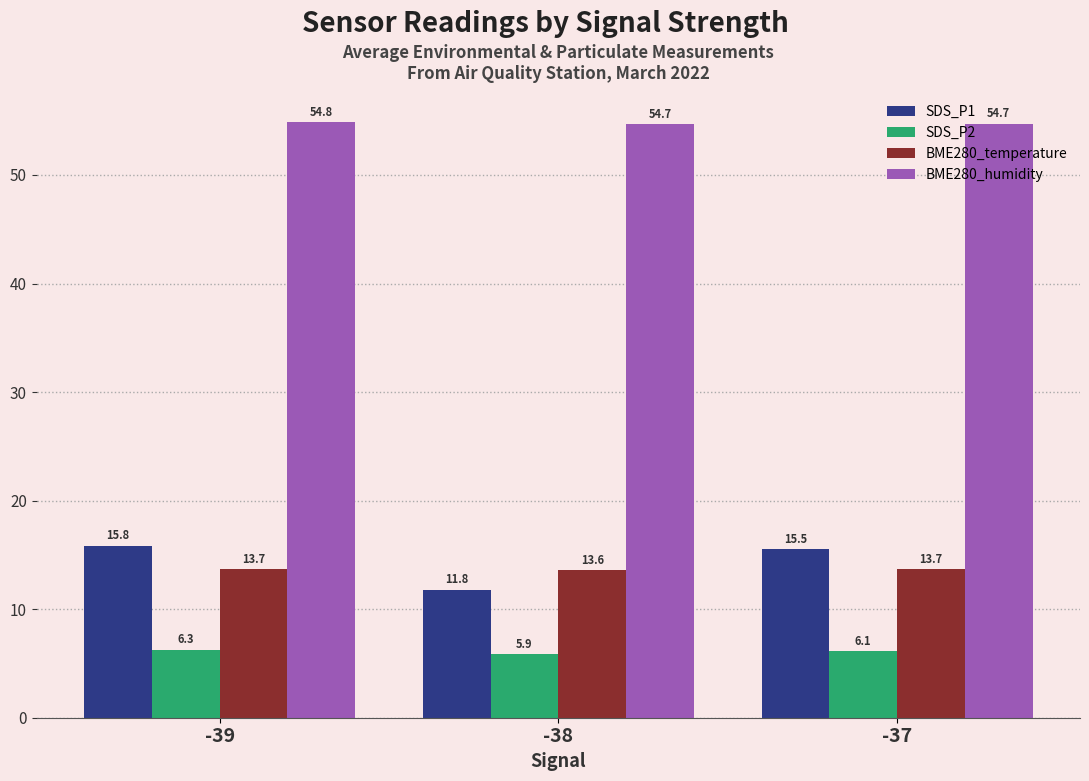

Is the value of SDS_P1 at -38 greater than the value of BME280_humidity at -38?

No